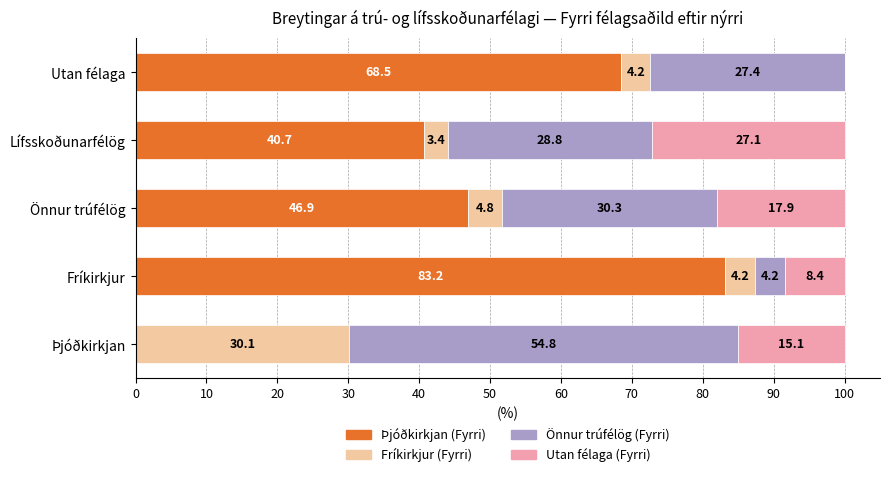

Where is Þjóðkirkjan (Fyrri) nearest to the value 41?

Lífsskoðunarfélög